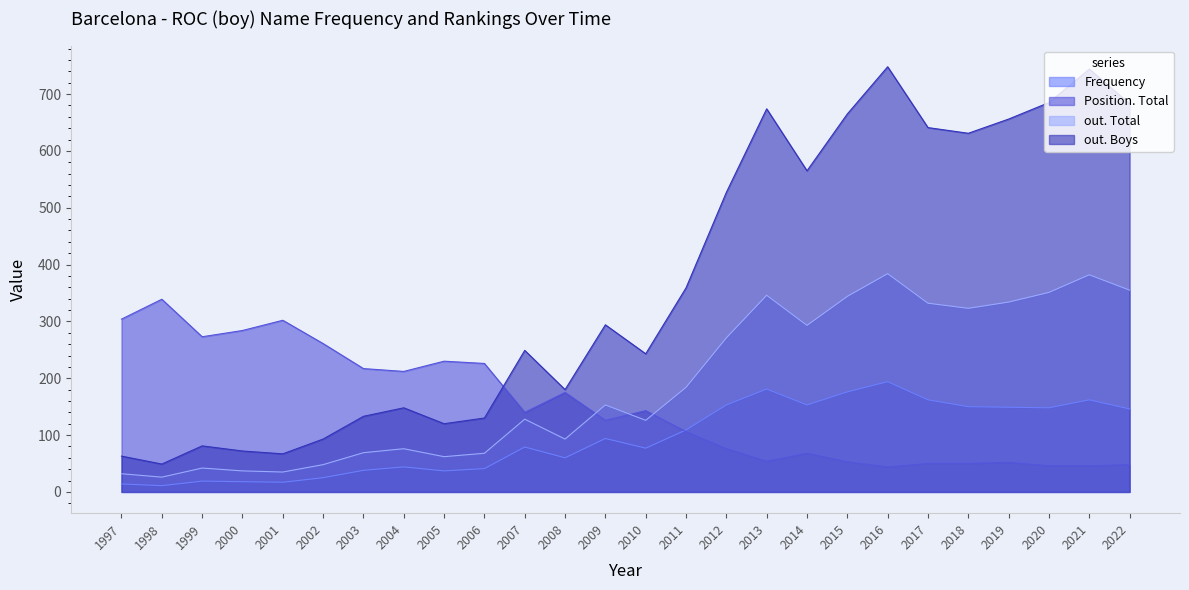

Is it true that Position. Total equals 236 at 2008?

False